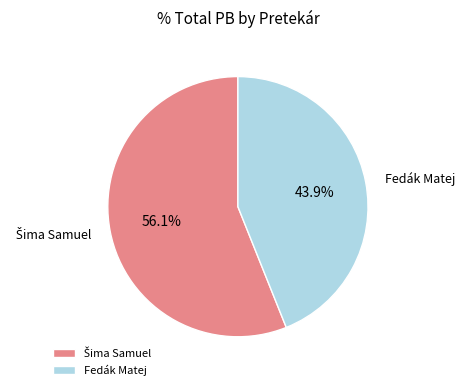

Which category has the smallest portion of the pie?

Fedák Matej